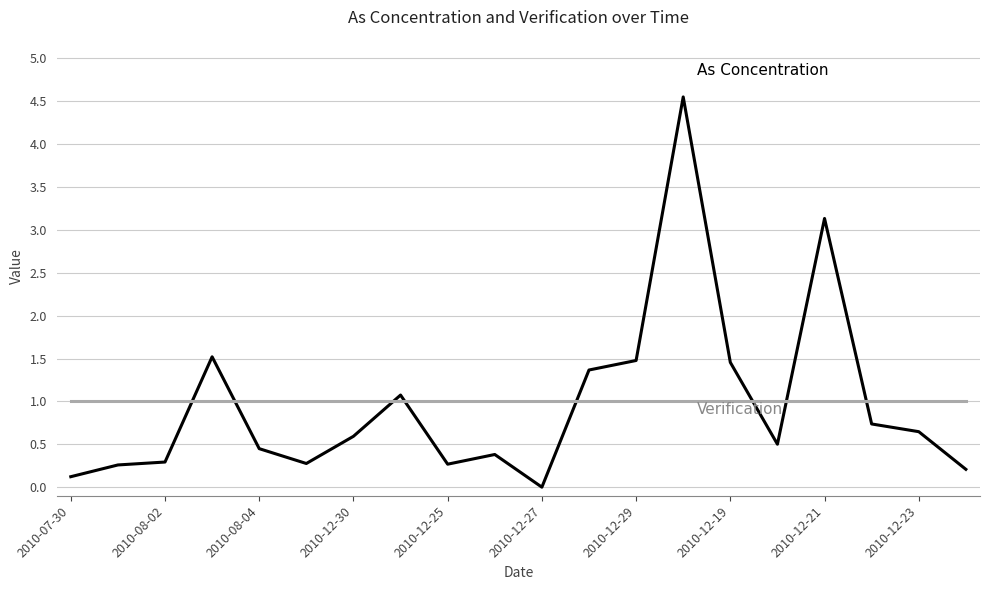

What is the greatest value displayed?

4.6